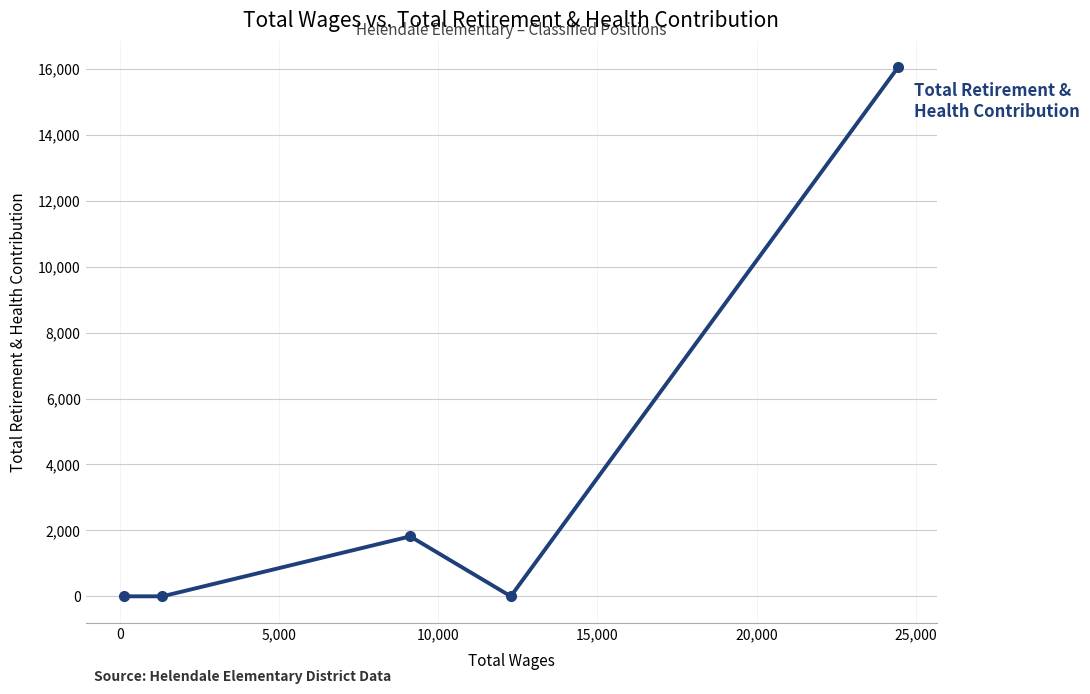

What is the difference between the maximum and minimum values?

16055